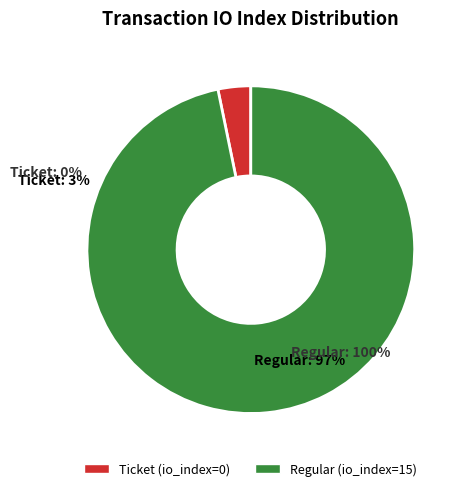

What is the change in value from Ticket (index 0) to Regular (index 15)?

+15